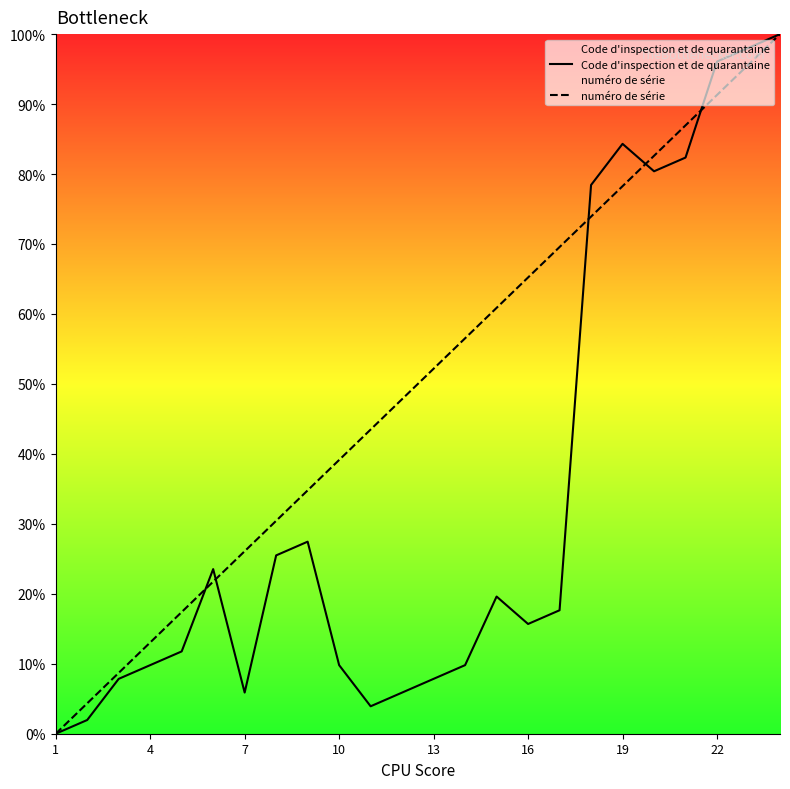

What are all the series names shown in the legend?

Code d'inspection et de quarantaine, numéro de série